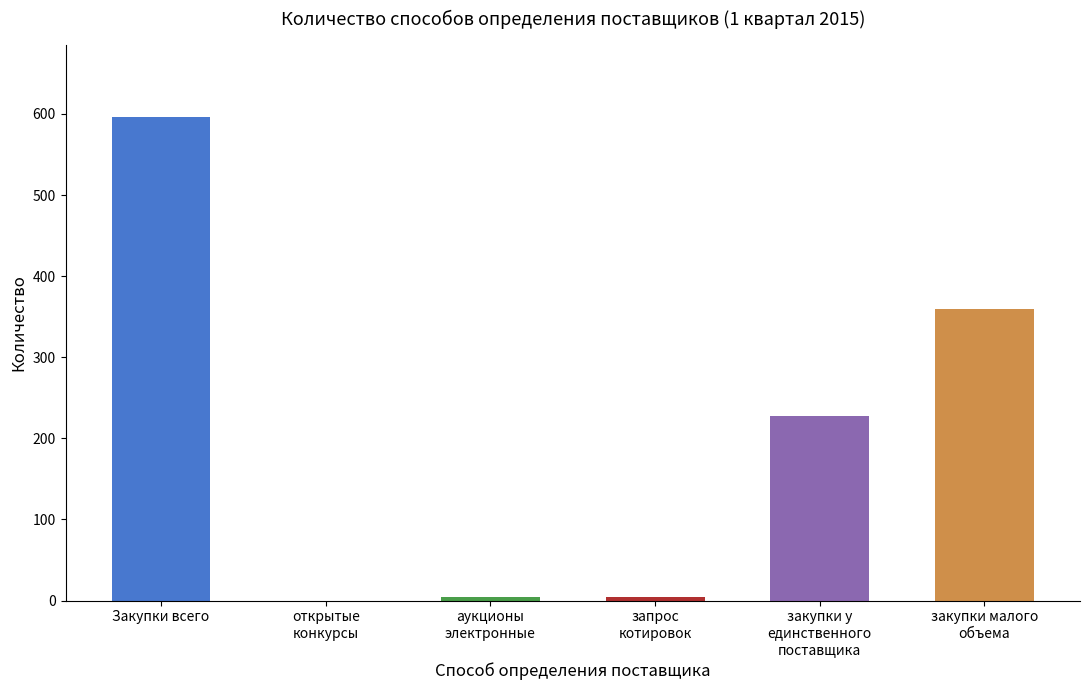

True or false: the data shows 329 at открытые
конкурсы.

False